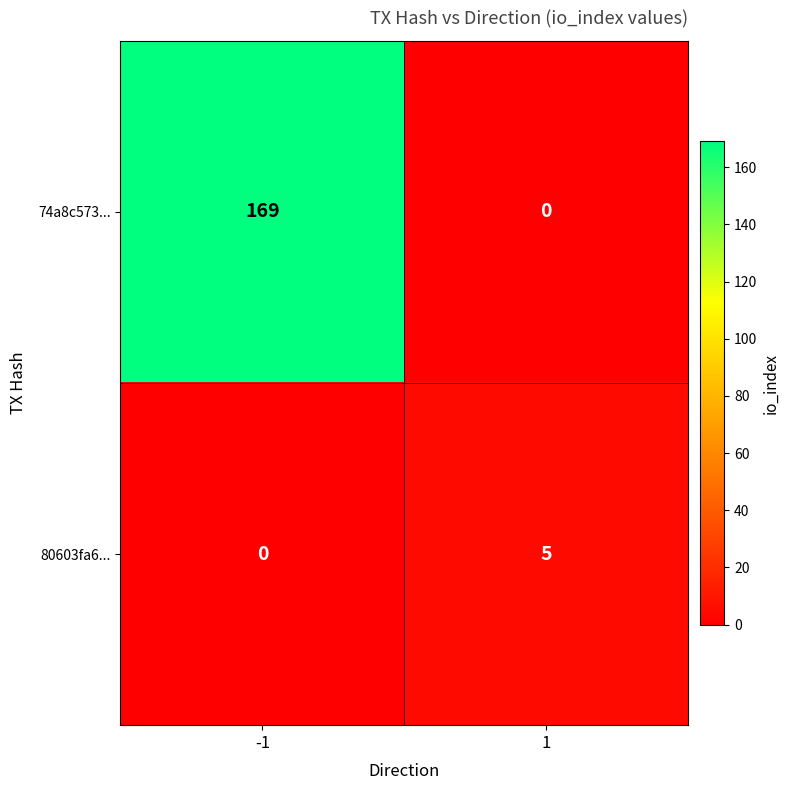

Which series changed the most between -1 and 1?

74a8c573...